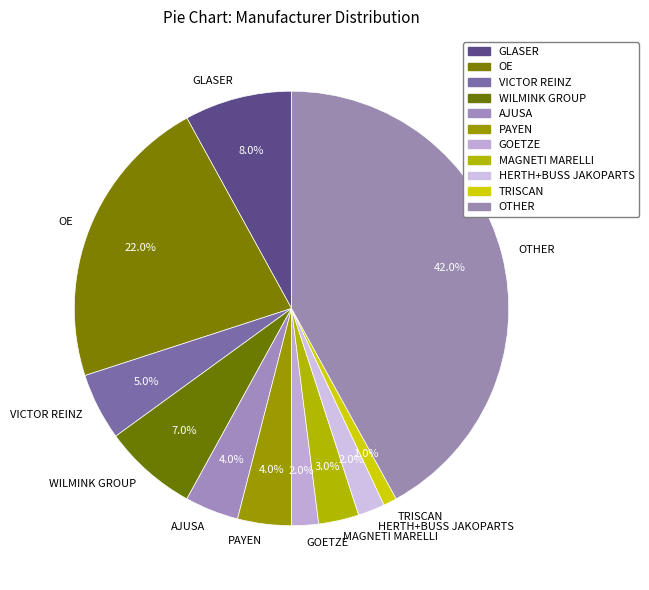

To the nearest percent, what is the difference between the largest and smallest slice percentages?

41%